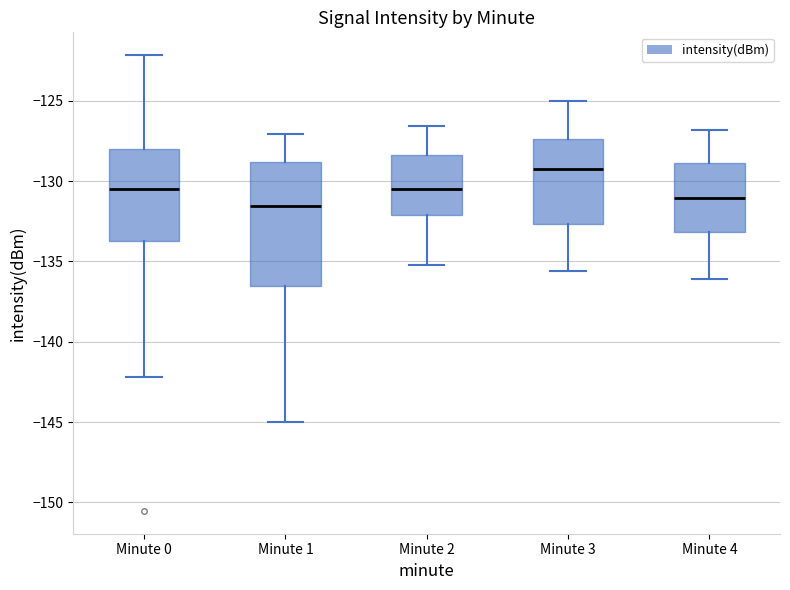

Which box has the lowest median line?

Minute 1